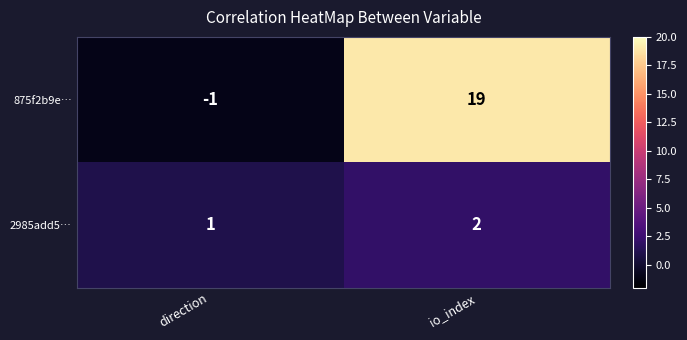

Which series has the largest total across all categories?

875f2b9e…